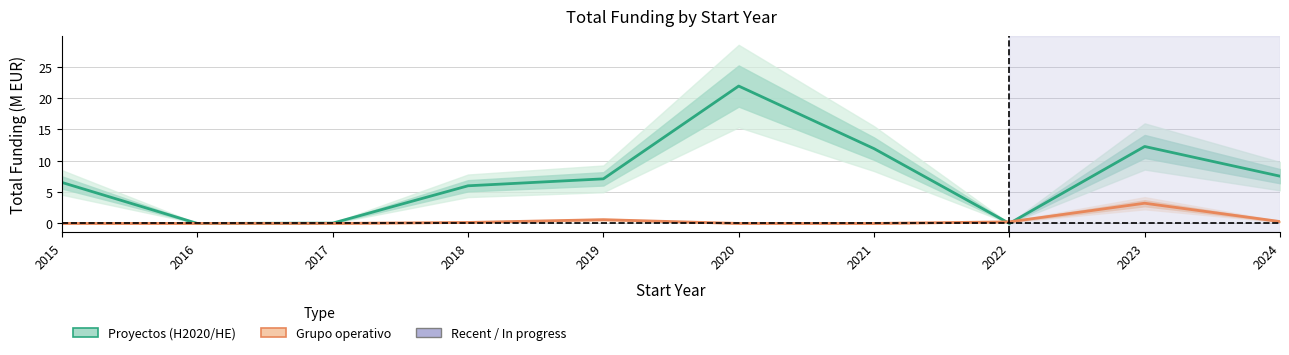

The Grupo operativo series shows -1.3 at 2021. True or false?

False